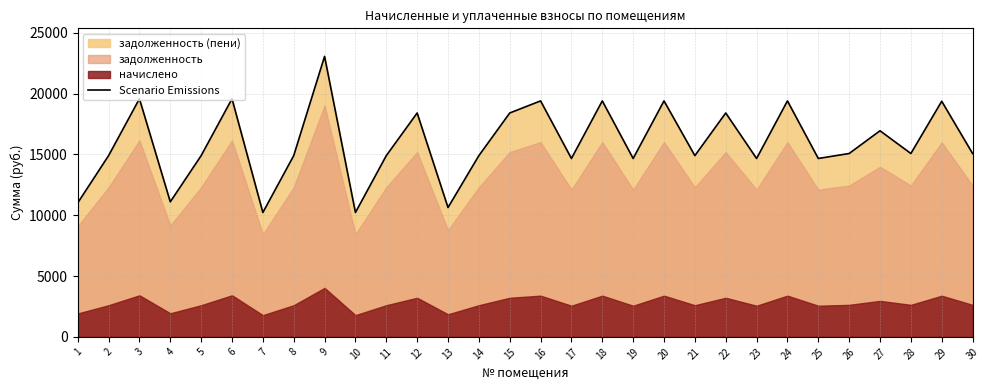

The value of Scenario Emissions at 13 is 10637.2. True or false?

True